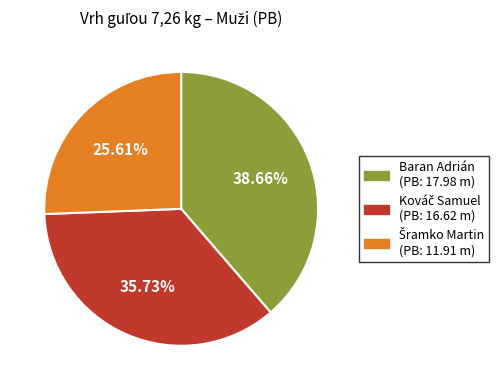

Does any single category account for the majority?

No